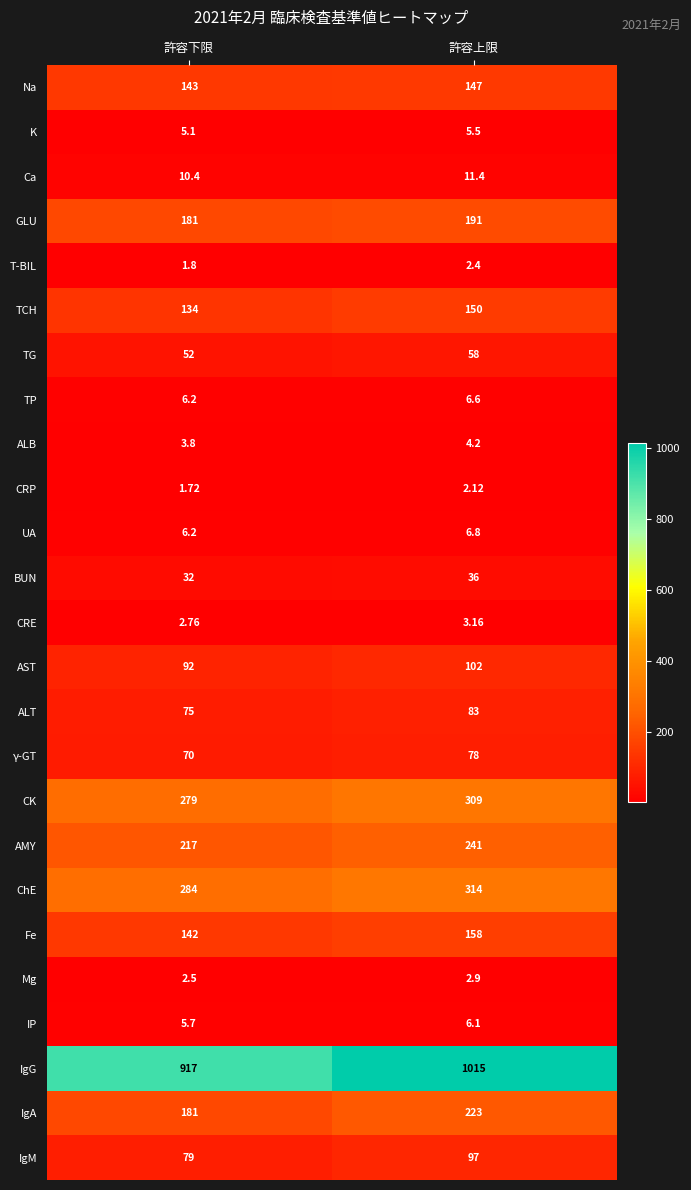

How many series are shown in this chart?

25